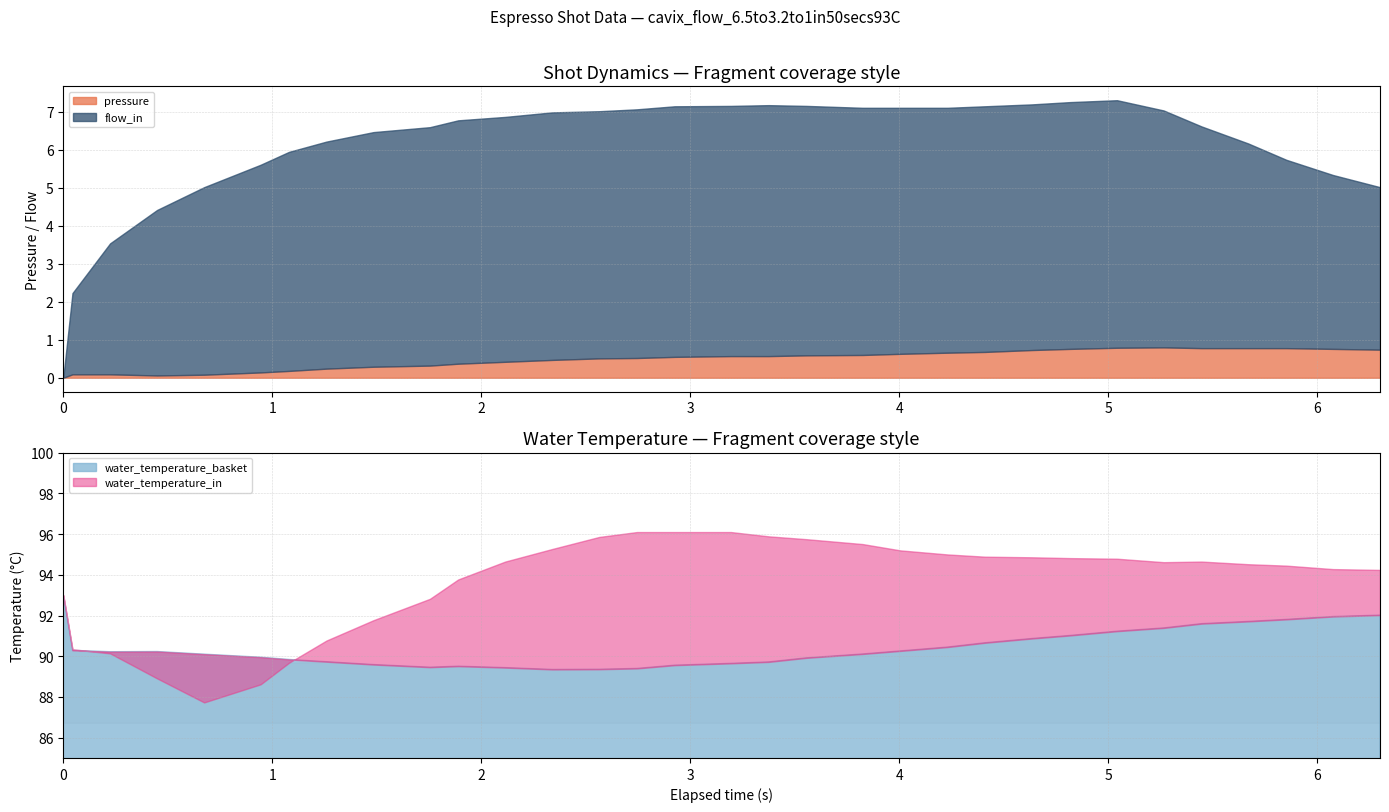

What is the value of the water_temperature_basket point at the 6th from the left?

90.0